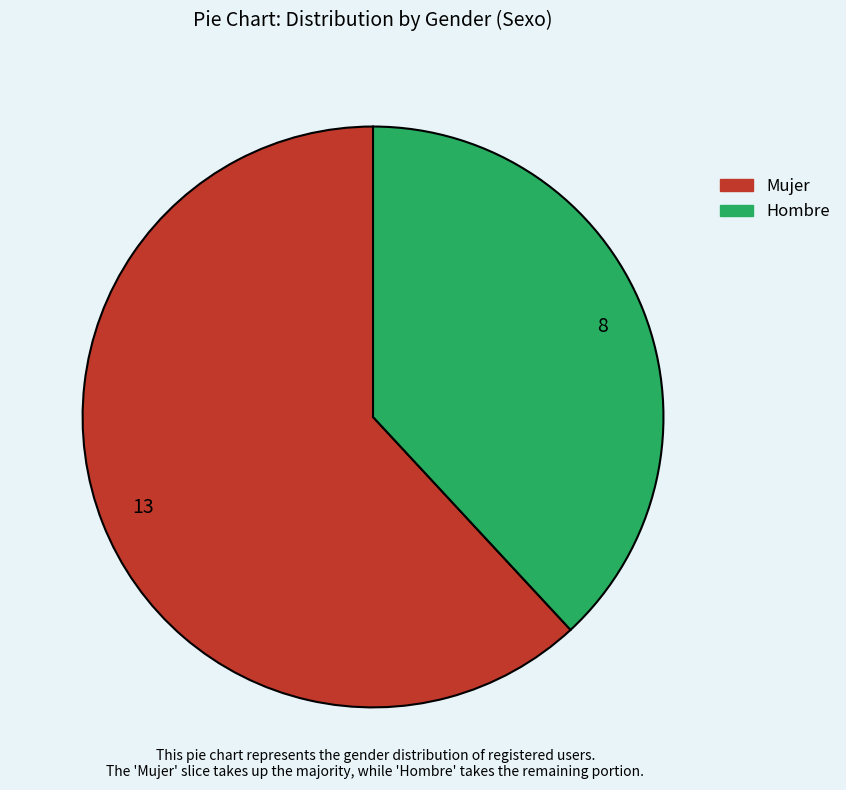

Rank the categories by value from highest to lowest.

Mujer, Hombre